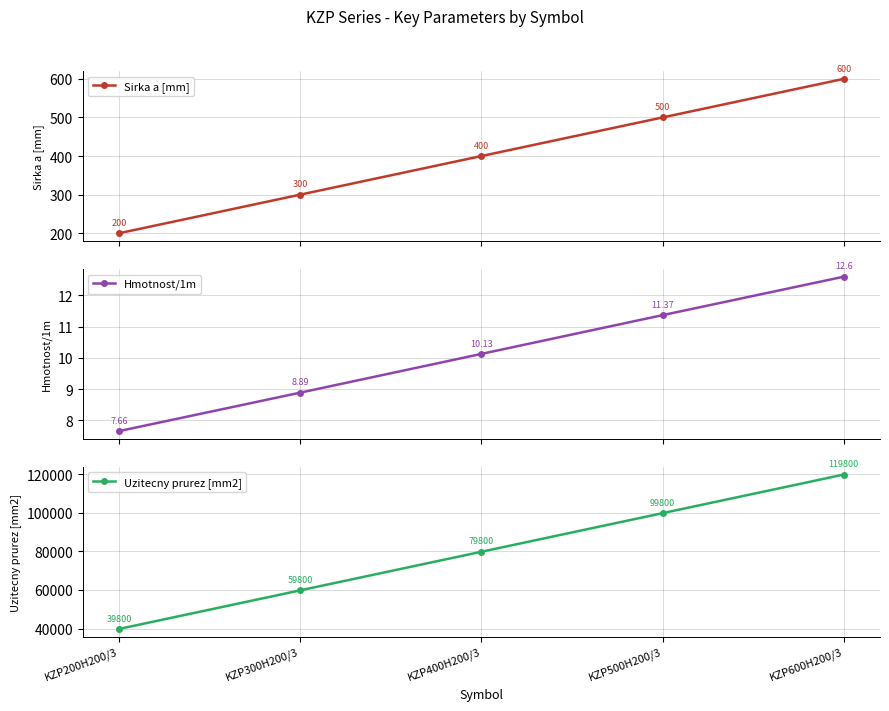

What is the highest value of the Hmotnost/1m series?

12.6